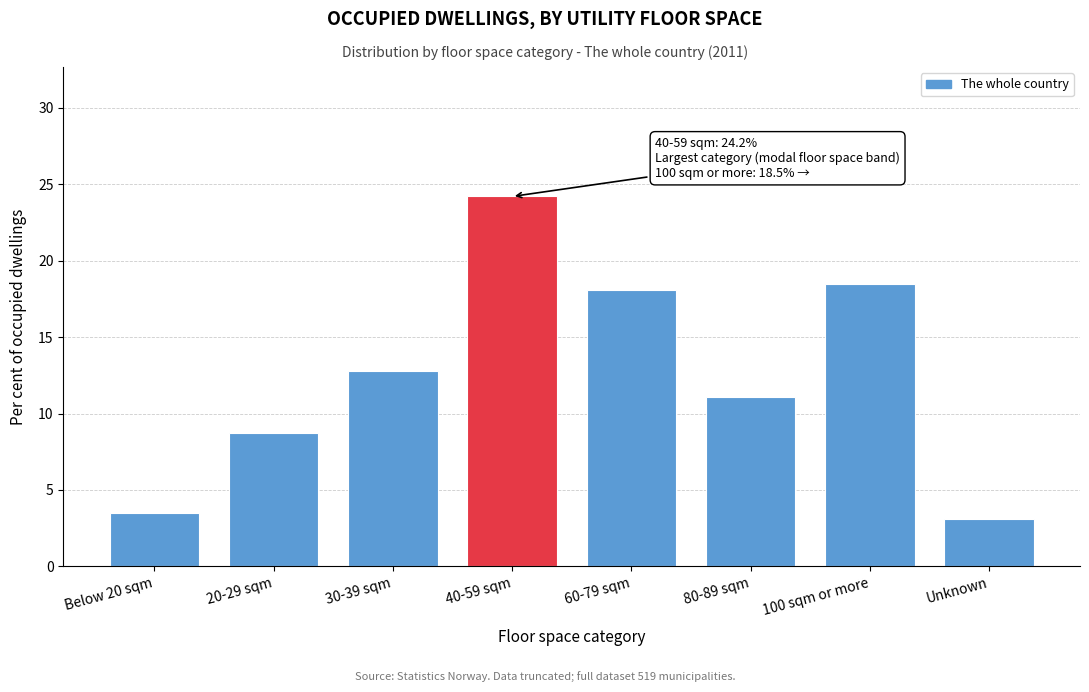

Reading left to right, transcribe all the data shown in this chart.

Below 20 sqm=3.5	20-29 sqm=8.7	30-39 sqm=12.8	40-59 sqm=24.2	60-79 sqm=18.1	80-89 sqm=11.1	100 sqm or more=18.5	Unknown=3.1